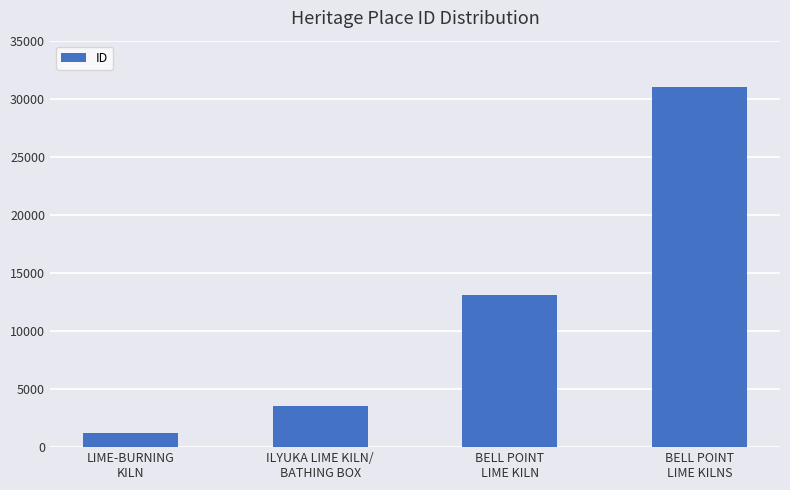

List the labels in order of value, smallest first.

LIME-BURNING
KILN, ILYUKA LIME KILN/
BATHING BOX, BELL POINT
LIME KILN, BELL POINT
LIME KILNS